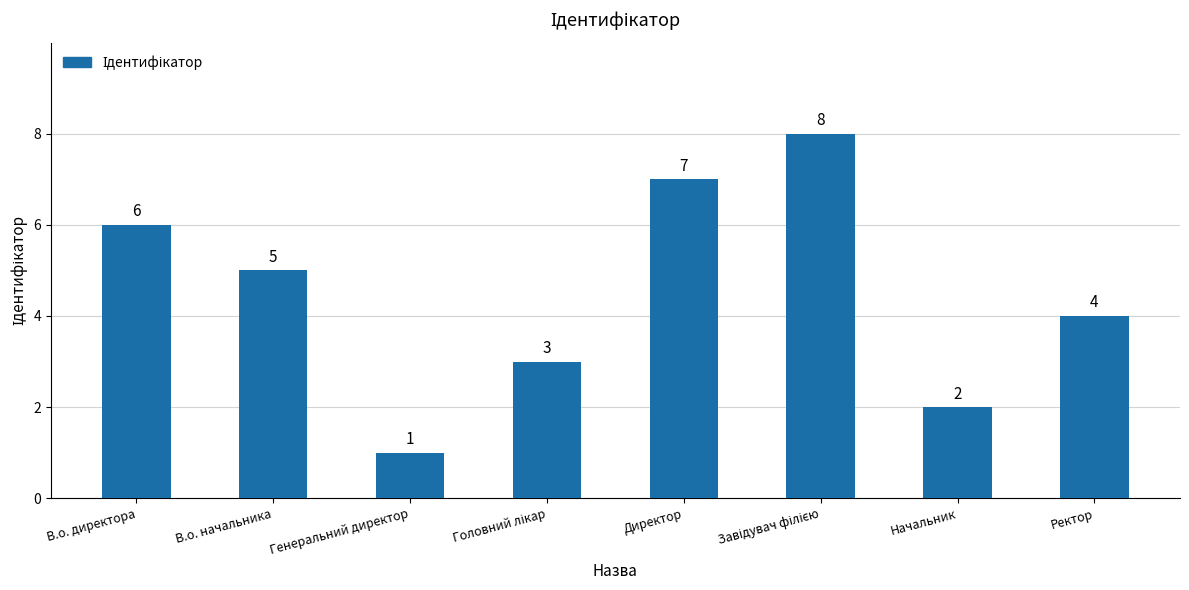

What is the approximate value at В.о. начальника?

5